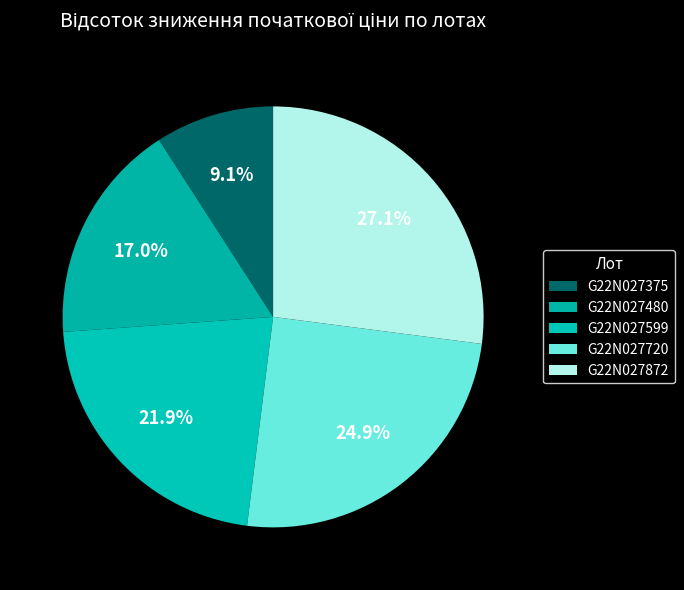

What is the largest slice in the pie chart?

G22N027872